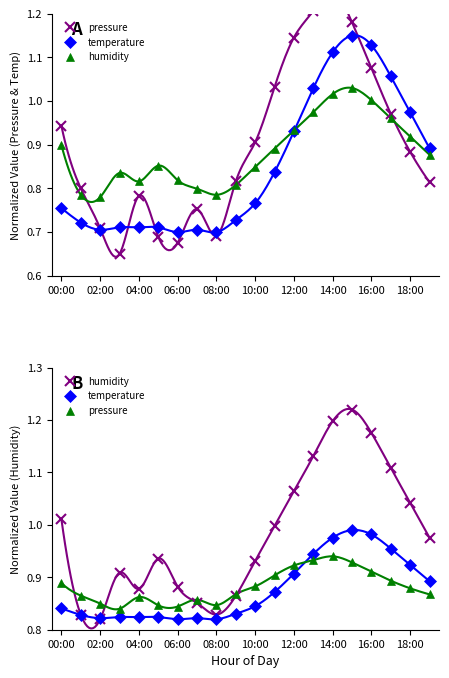

What is the spread (max minus min) of values at 16:00?

0.3